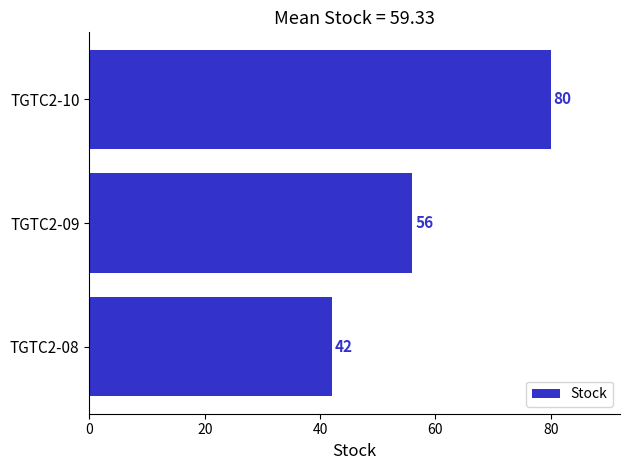

Are the bars grouped side by side (vs. stacked)?

No